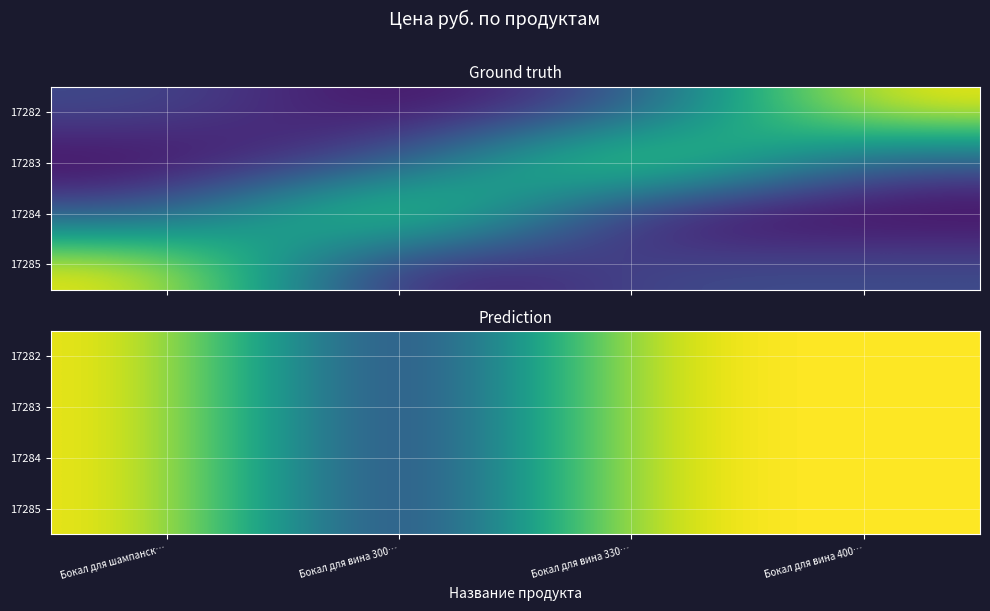

Which category has the highest value across all series?

Бокал для шампанск…